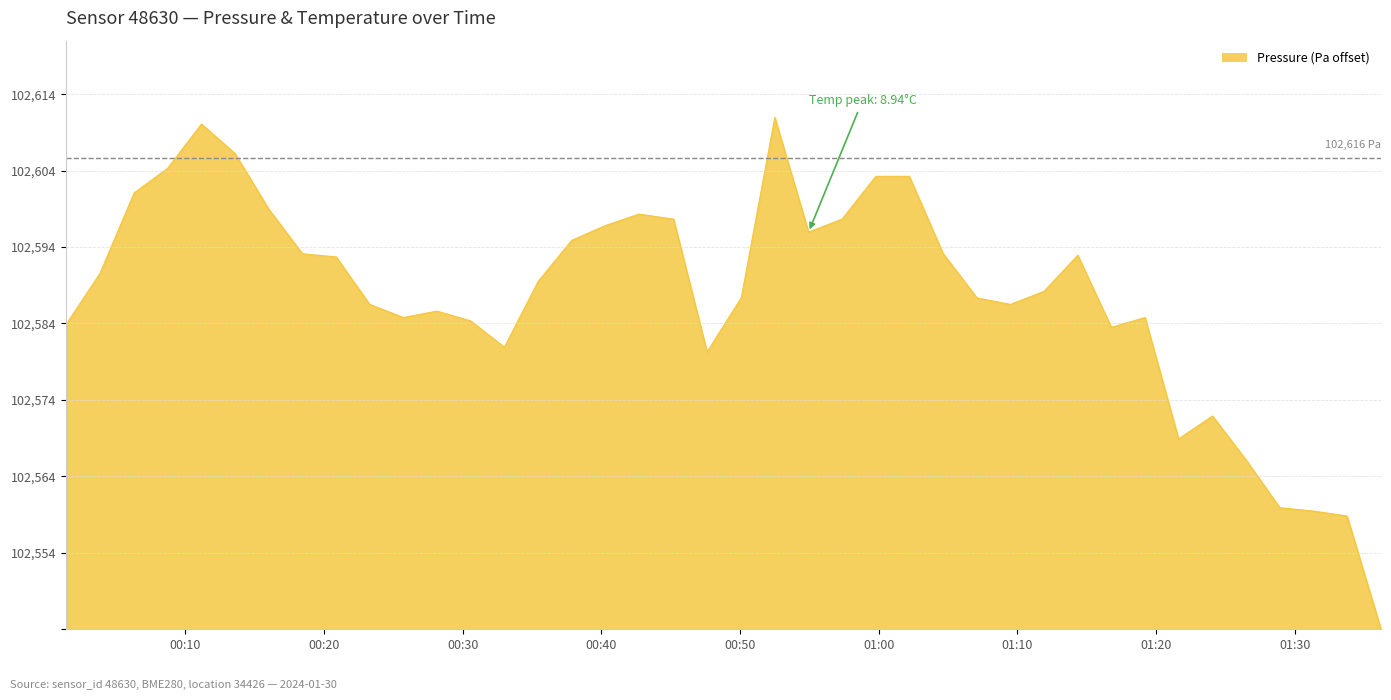

List the labels in order of value, largest first.

2024-01-30T00:52:30, 2024-01-30T00:11:09, 2024-01-30T00:13:34, 2024-01-30T00:08:43, 2024-01-30T00:59:47, 2024-01-30T01:02:12, 2024-01-30T00:06:18, 2024-01-30T00:16:01, 2024-01-30T00:42:42, 2024-01-30T00:45:12, 2024-01-30T00:57:21, 2024-01-30T00:40:17, 2024-01-30T00:54:56, 2024-01-30T00:37:51, 2024-01-30T01:04:38, 2024-01-30T00:18:26, 2024-01-30T01:14:21, 2024-01-30T00:20:52, 2024-01-30T00:03:50, 2024-01-30T00:35:26, 2024-01-30T01:11:55, 2024-01-30T00:50:05, 2024-01-30T01:07:05, 2024-01-30T00:23:17, 2024-01-30T01:09:30, 2024-01-30T00:28:08, 2024-01-30T00:25:43, 2024-01-30T01:19:12, 2024-01-30T00:30:34, 2024-01-30T00:01:24, 2024-01-30T01:16:46, 2024-01-30T00:33:00, 2024-01-30T00:47:37, 2024-01-30T01:24:04, 2024-01-30T01:21:37, 2024-01-30T01:26:30, 2024-01-30T01:28:55, 2024-01-30T01:31:21, 2024-01-30T01:33:46, 2024-01-30T01:36:13